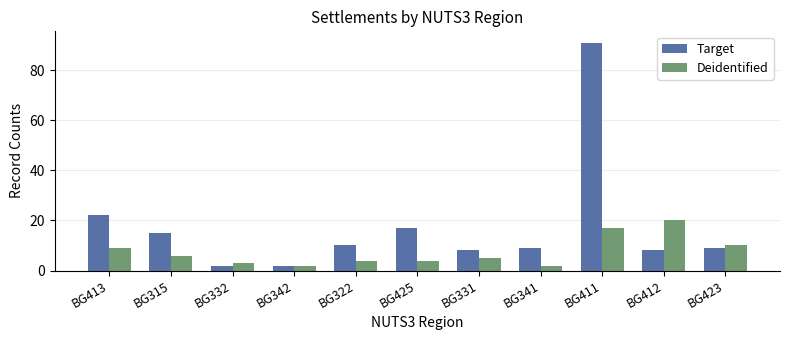

The value of Target at BG411 is 91. True or false?

True